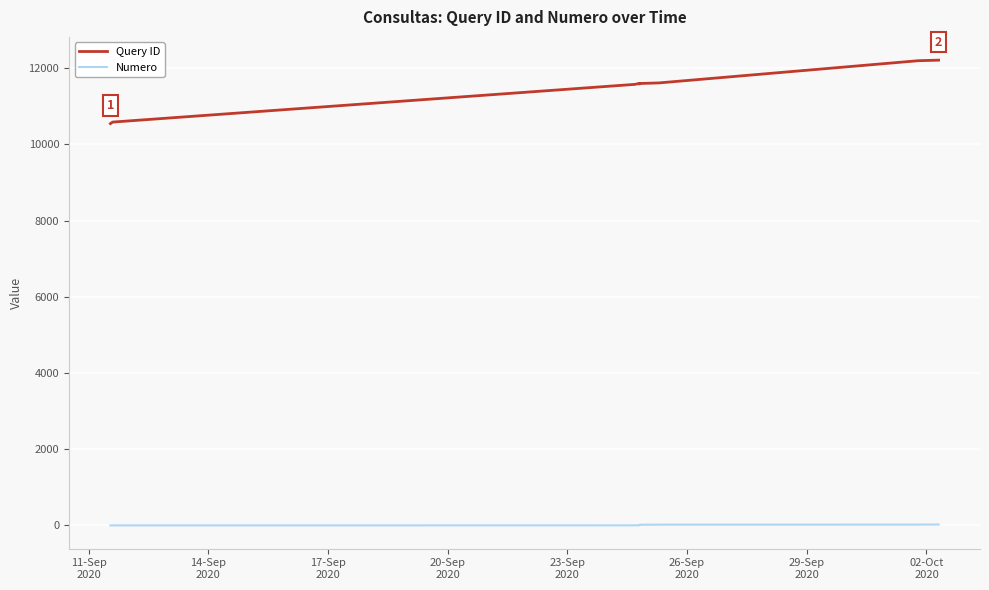

What is the highest value of the Query ID series?

12210